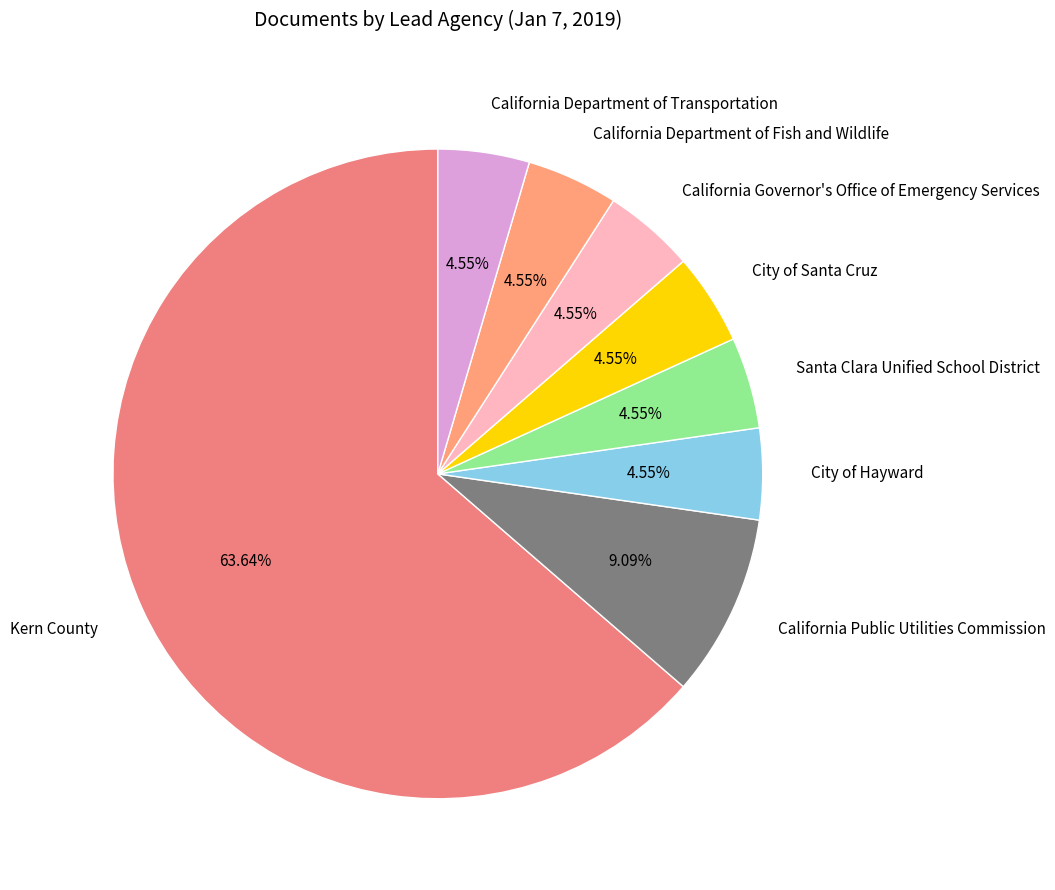

What percentage is NOT represented by Kern County?

36.4%